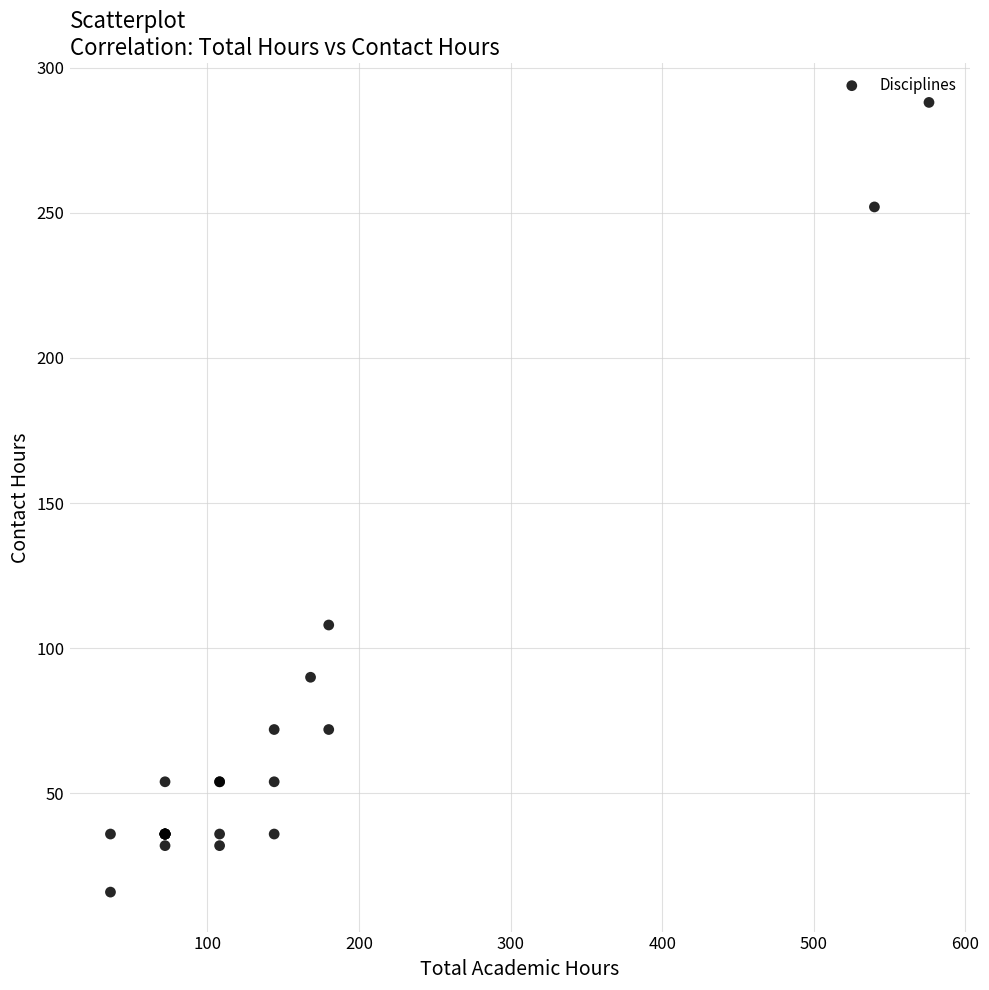

What Y value in the scatter plot is closest to 152?

108